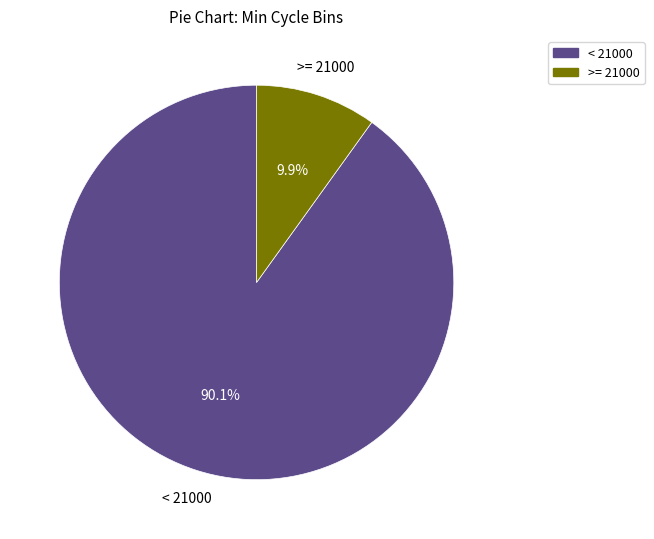

Is there any slice that represents more than half of the pie?

Yes